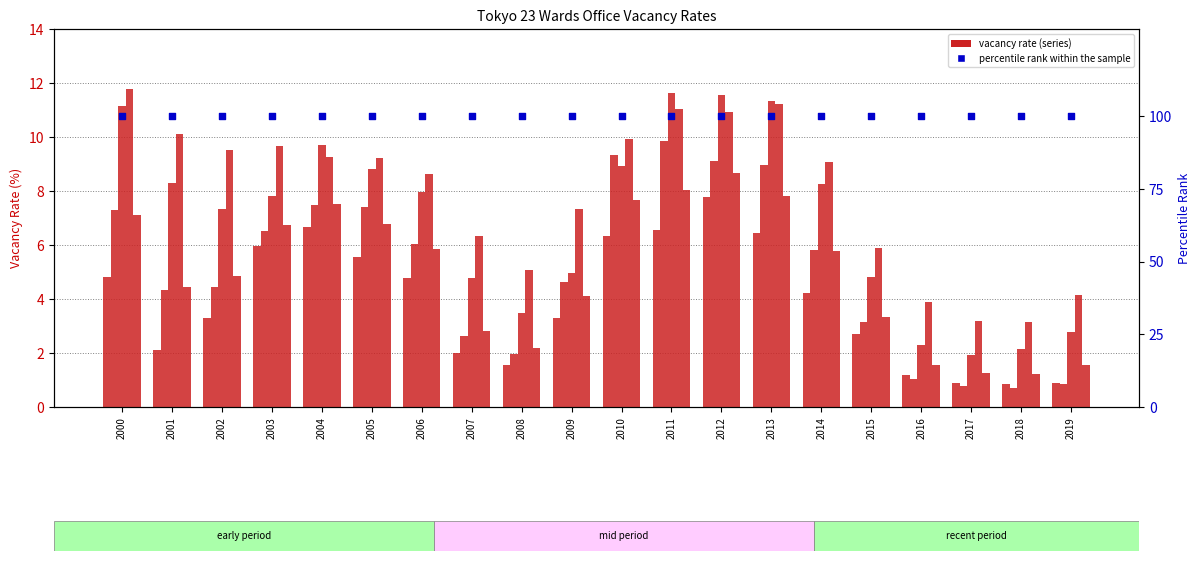

Which series reaches the minimum Y coordinate?

Vacancy rate (medium/large)